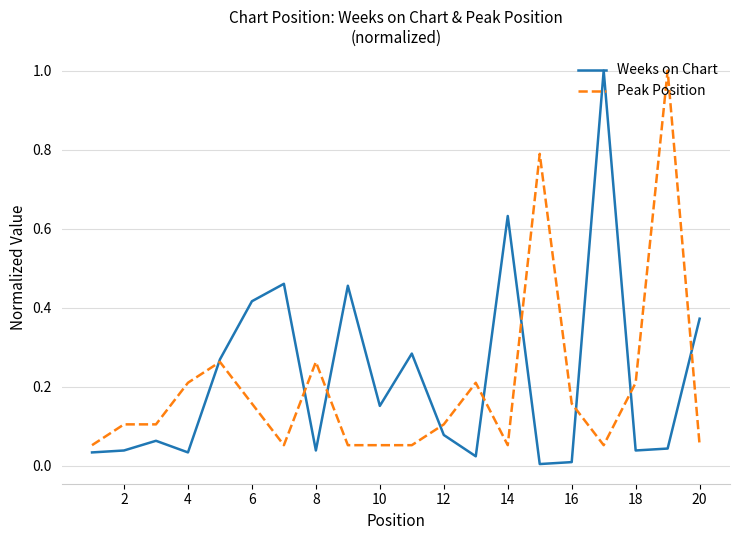

What is the maximum value shown in the chart?

1.0